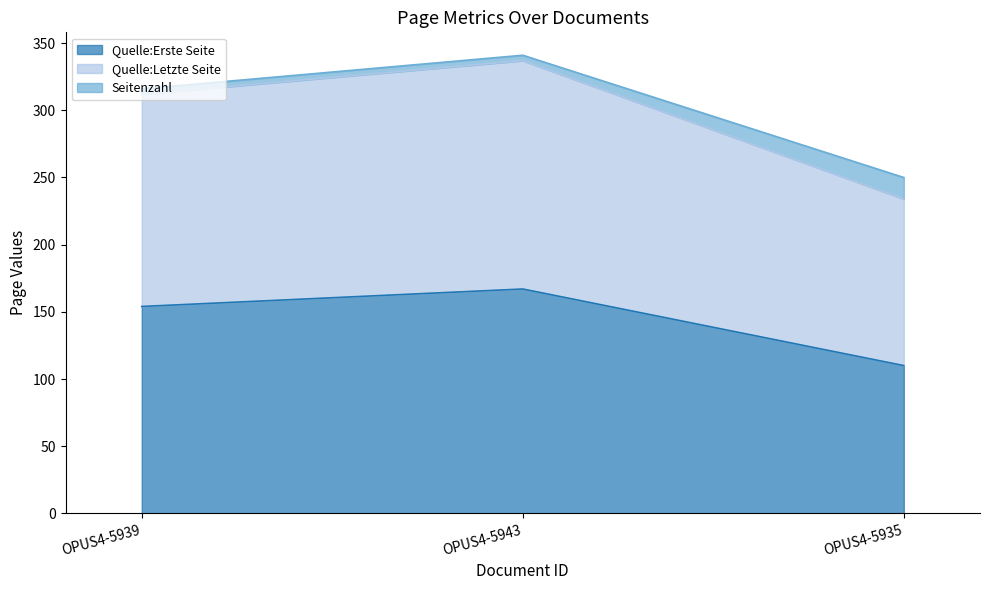

What is the smallest value displayed?

110